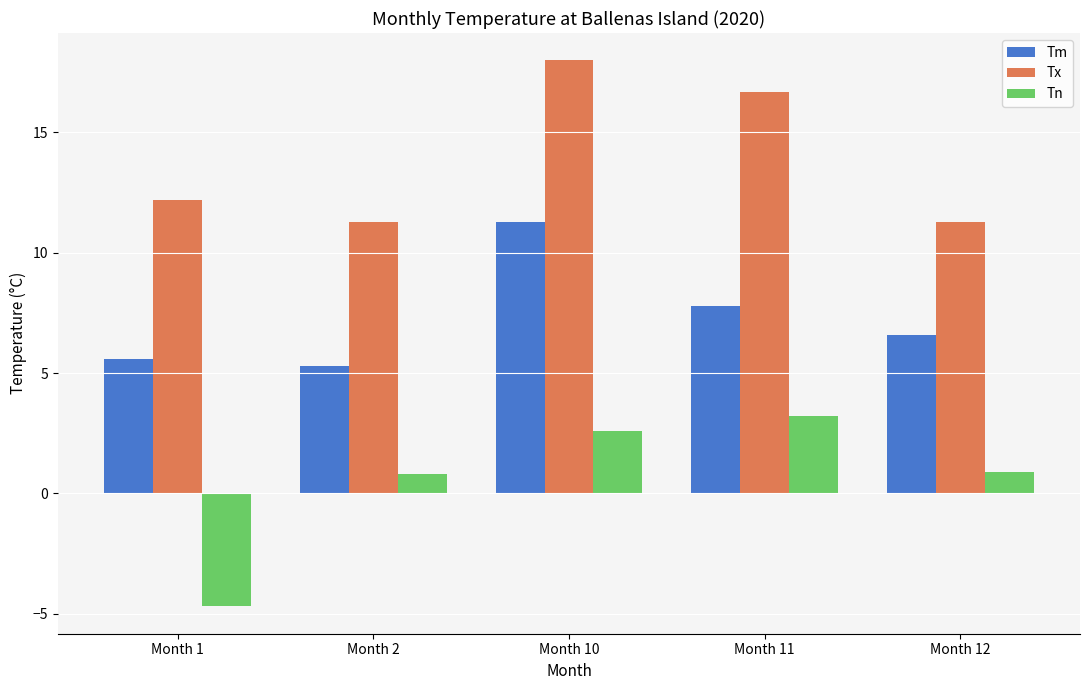

What is the total value across all series at Month 1?

13.1